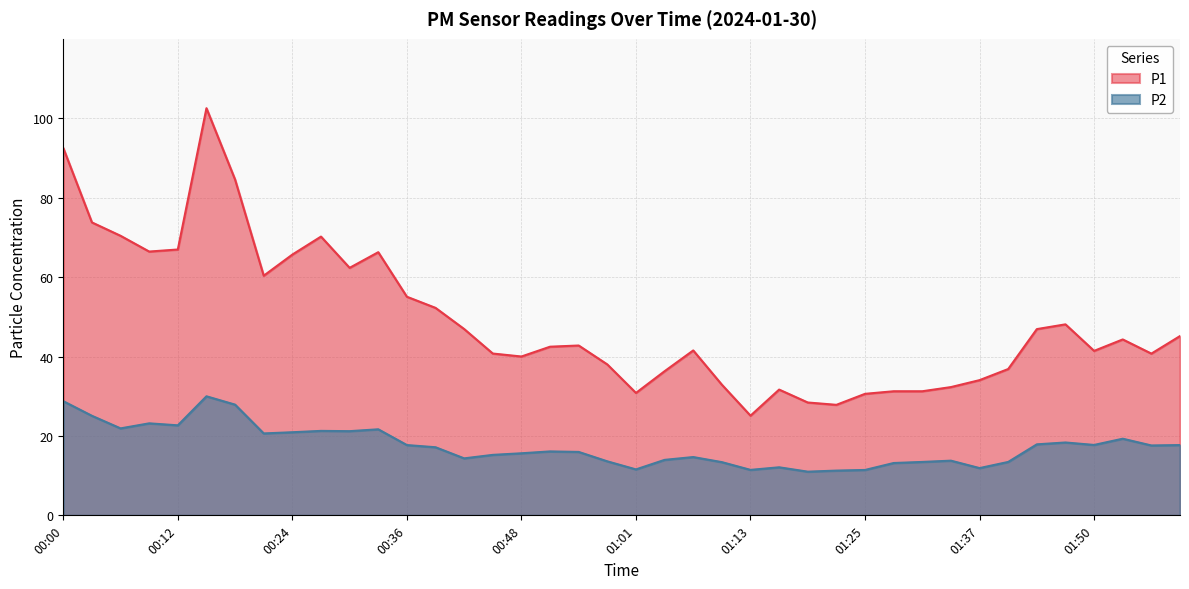

True or false: P1 and P2 intersect in this chart.

False